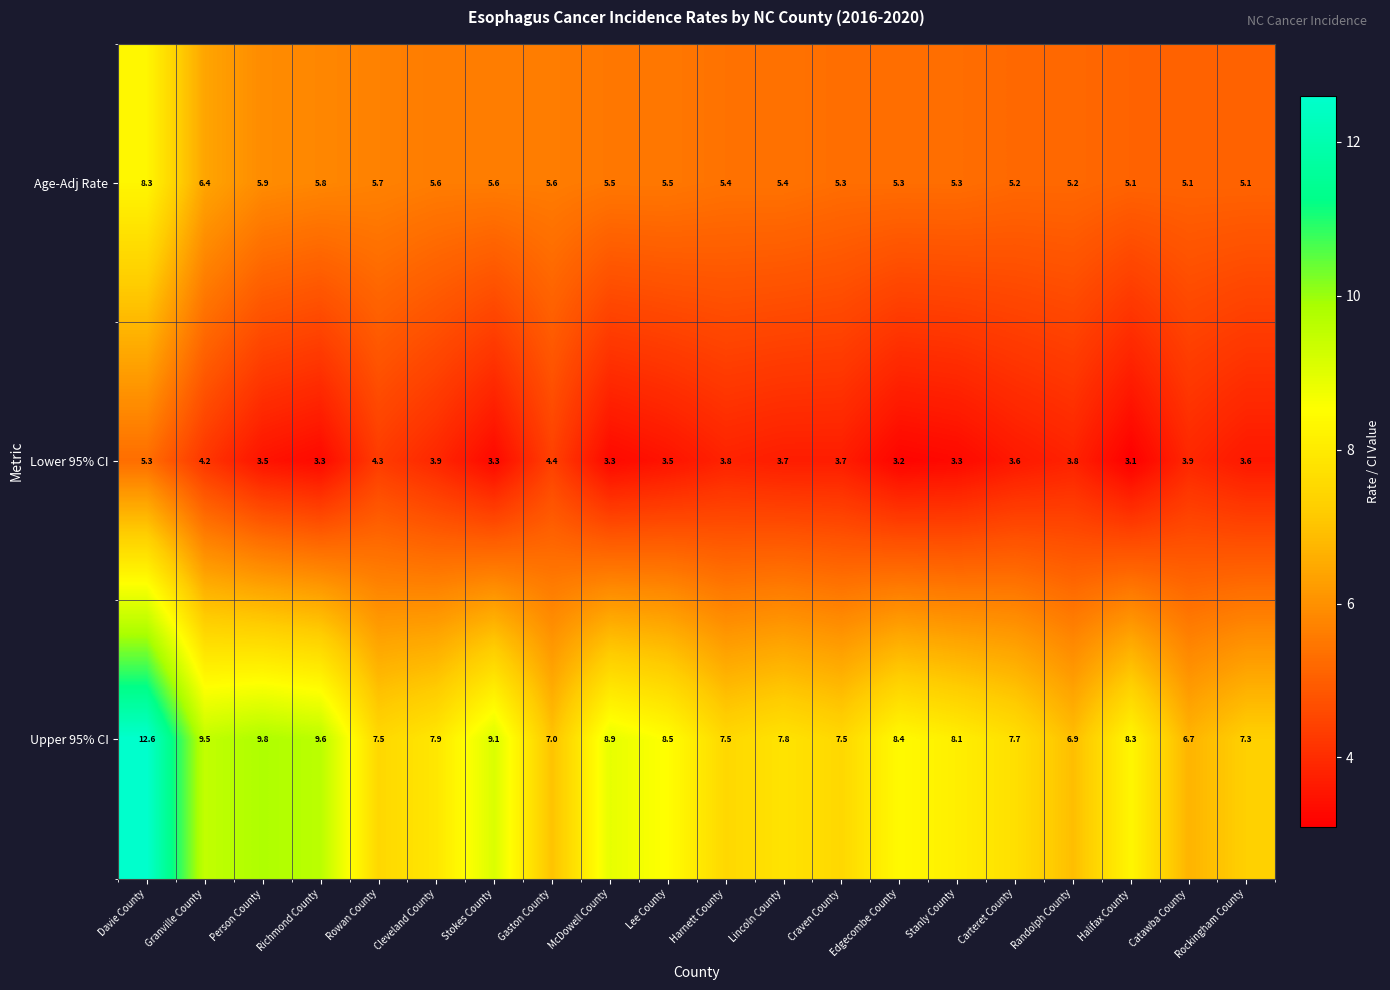

Rank the series by their maximum value, from lowest to highest.

Lower 95% CI, Age-Adj Rate, Upper 95% CI